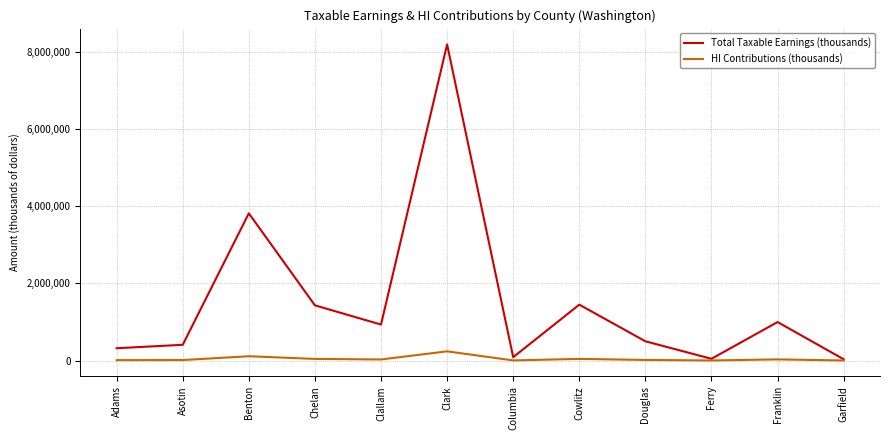

At which category does the chart reach its peak across all series?

Clark